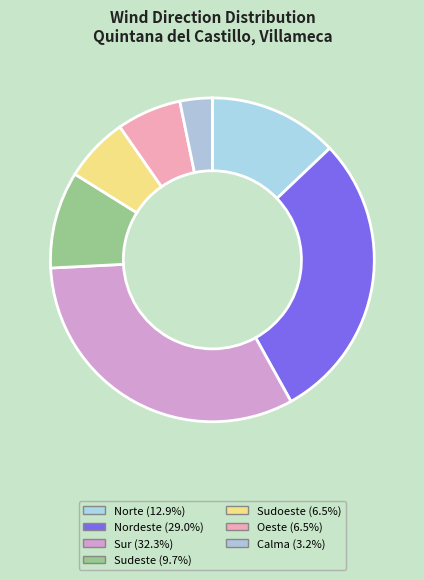

What is the largest slice in the pie chart?

Sur